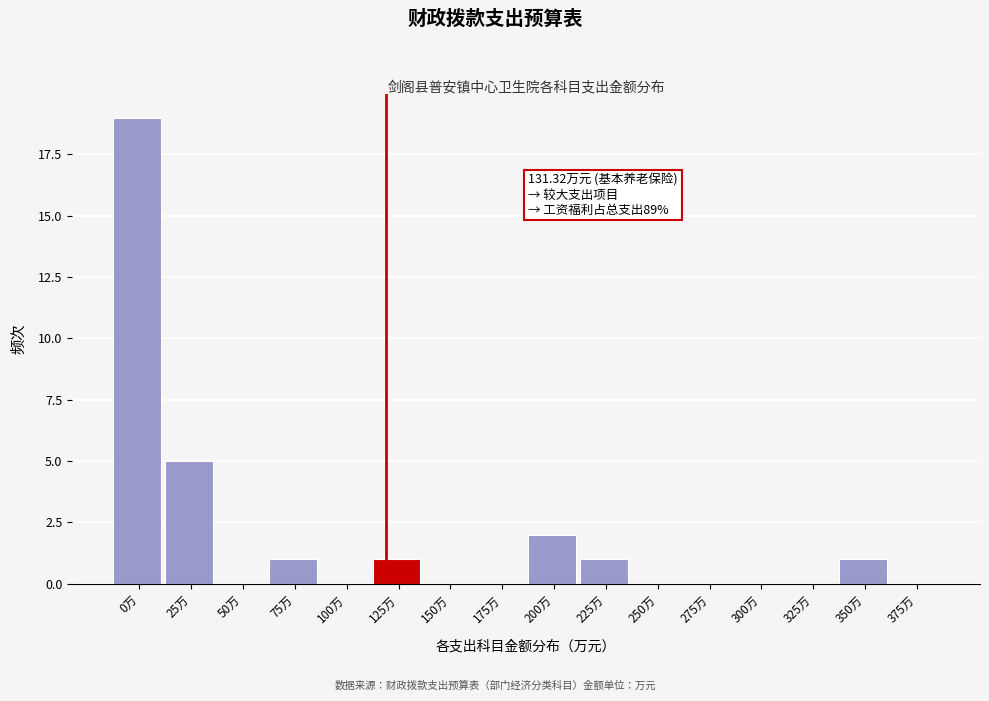

Reading right to left, extract all data points from this chart.

375万=0	350万=1	325万=0	300万=0	275万=0	250万=0	225万=1	200万=2	175万=0	150万=0	125万=1	100万=0	75万=1	50万=0	25万=5	0万=19